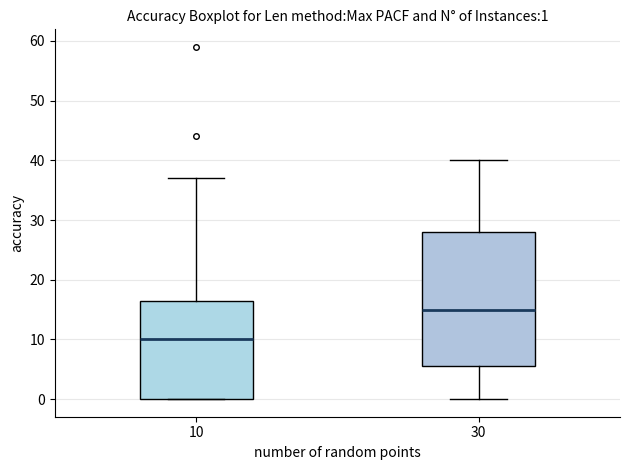

Which box has the highest median line?

30